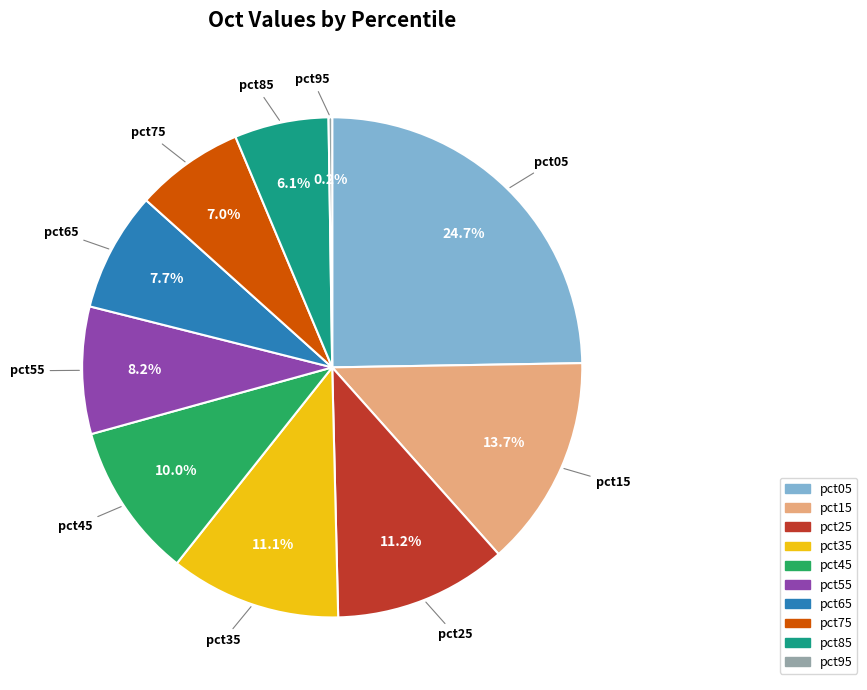

What is the ratio of the value at pct55 to the value at pct05?

0.3